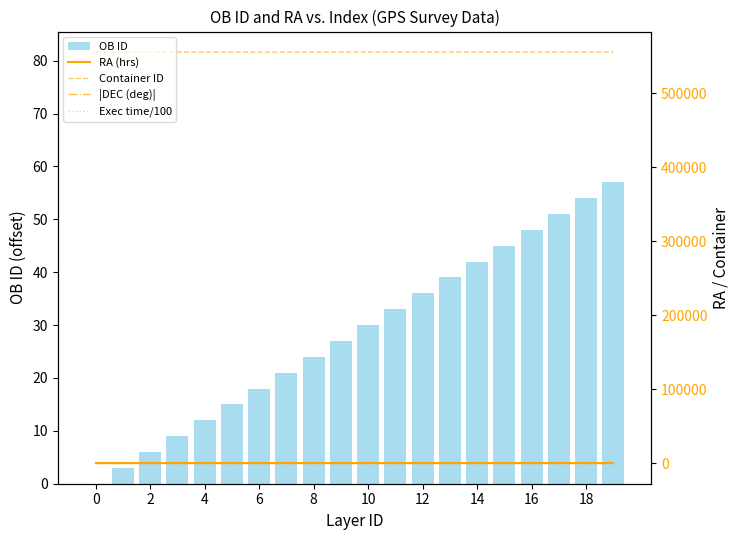

What is the label of the 10th bar from the right?

10